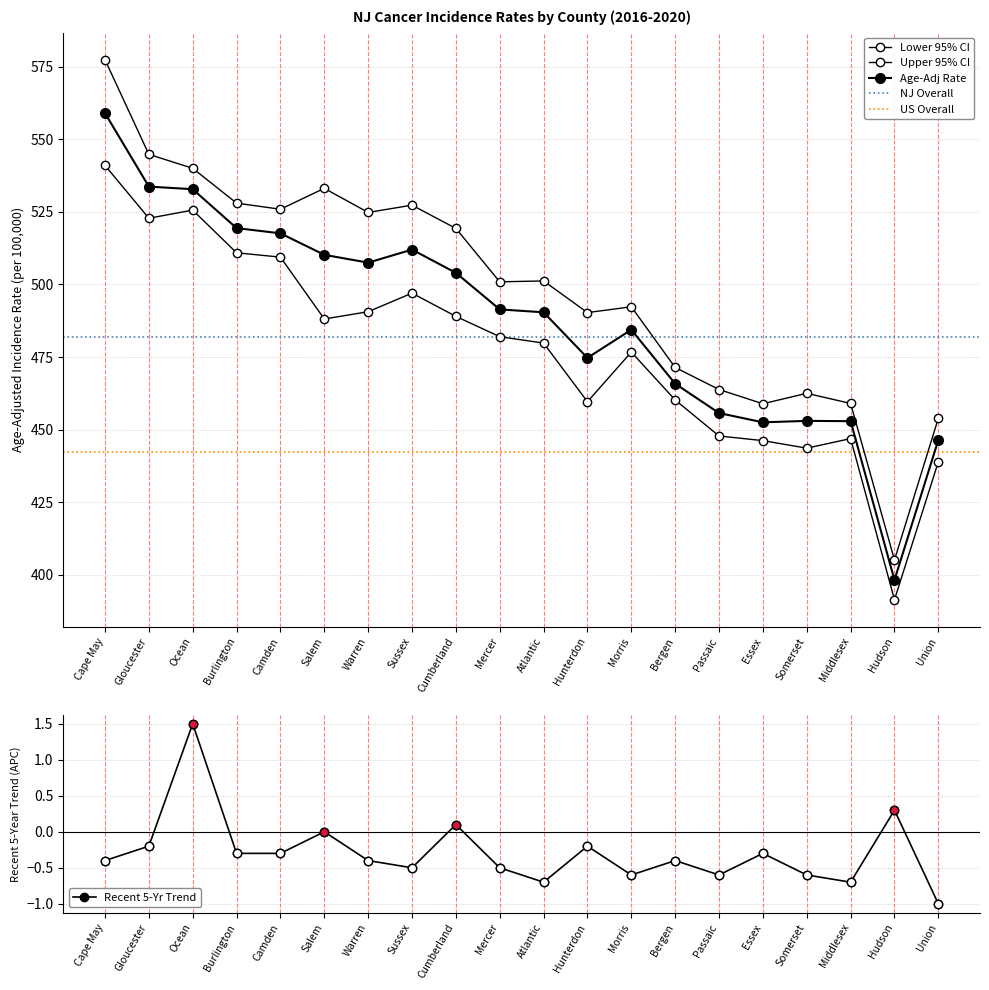

What is the sum of the Lower 95% CI values at Morris and Hunterdon?

936.3